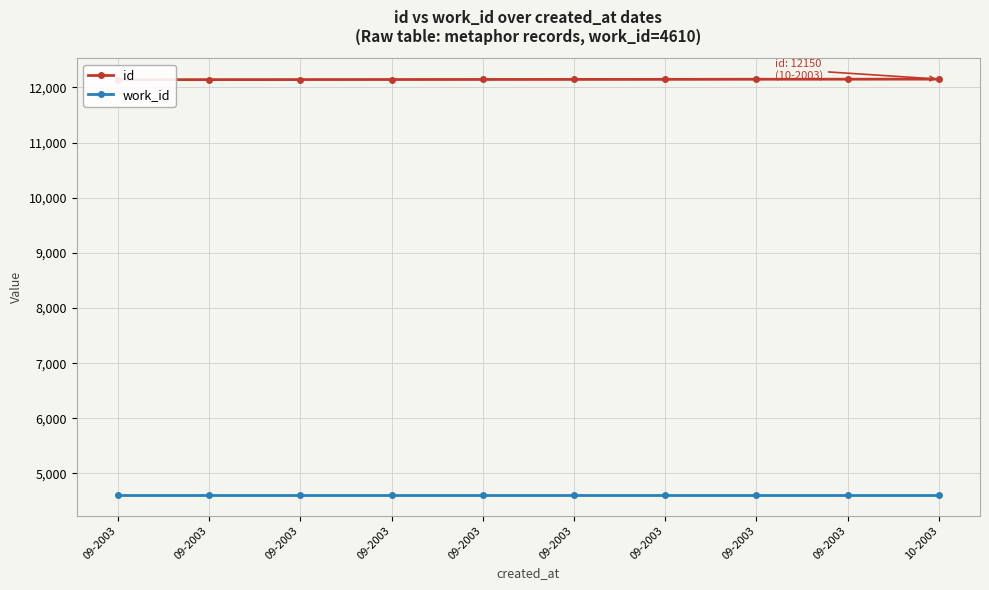

What is the difference between the id values at 09-2003 and 09-2003?

2